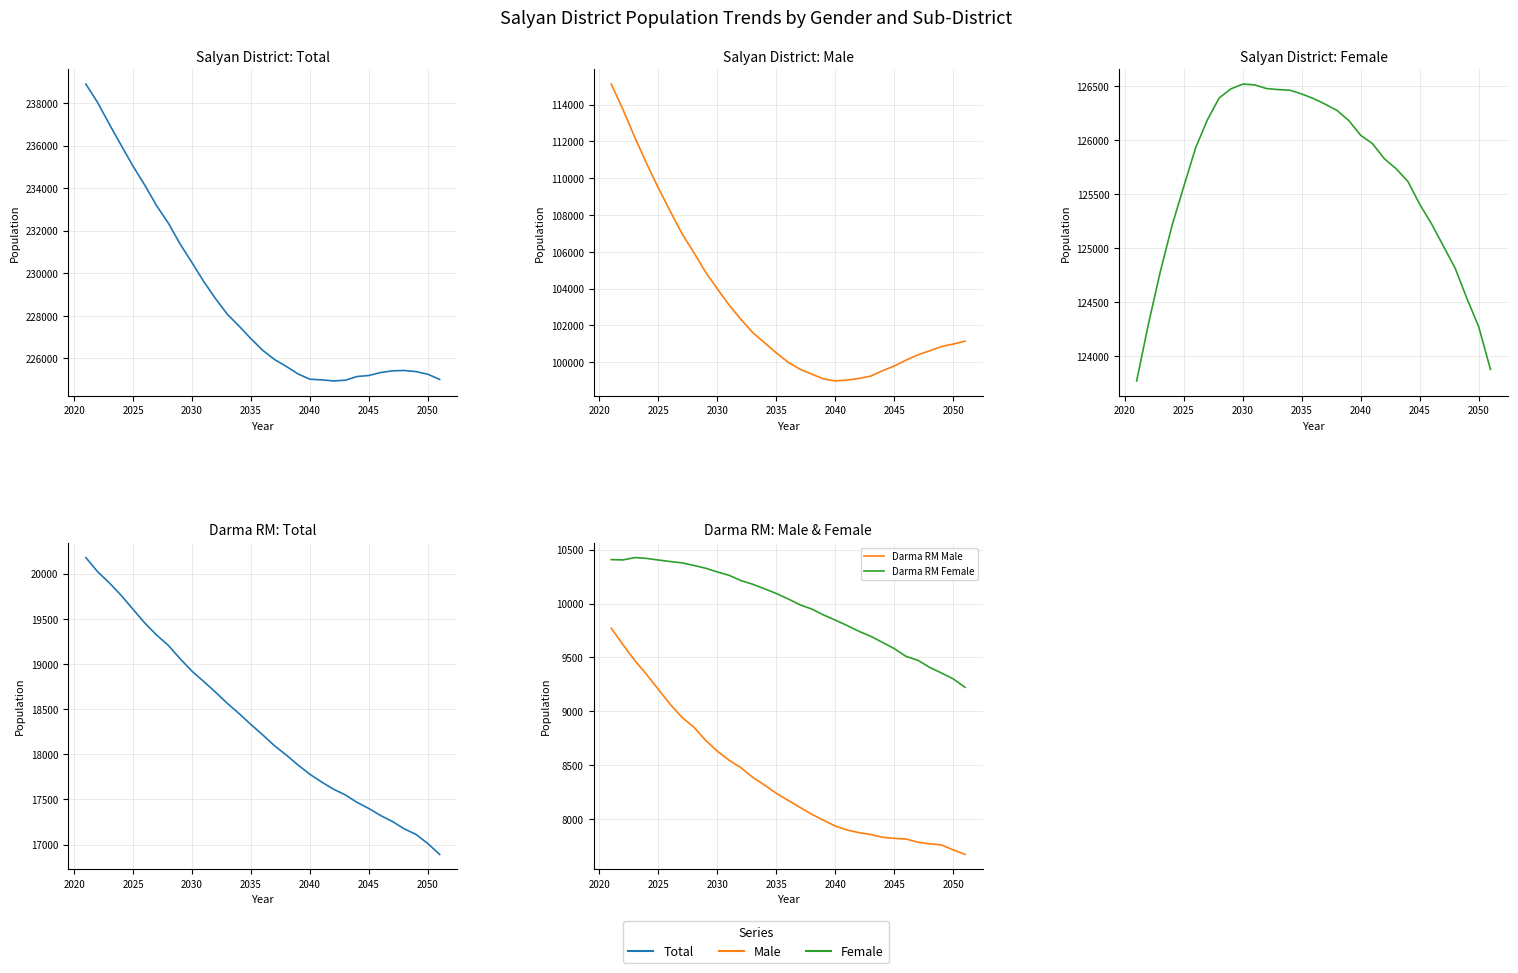

How many series are shown in this chart?

6